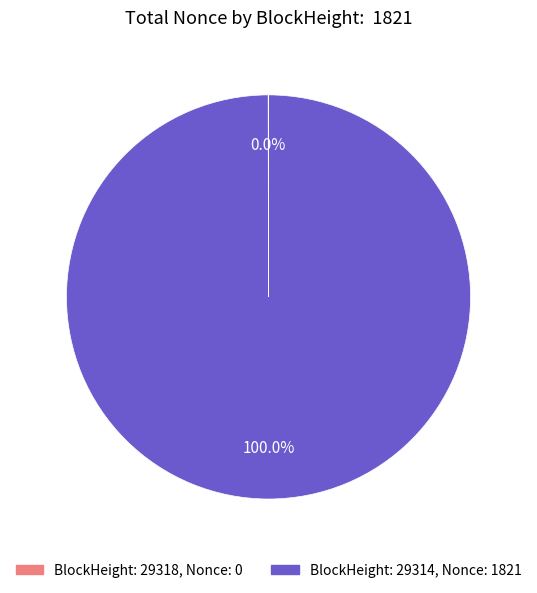

Which slice is the largest?

BlockHeight: 29314, Nonce: 1821